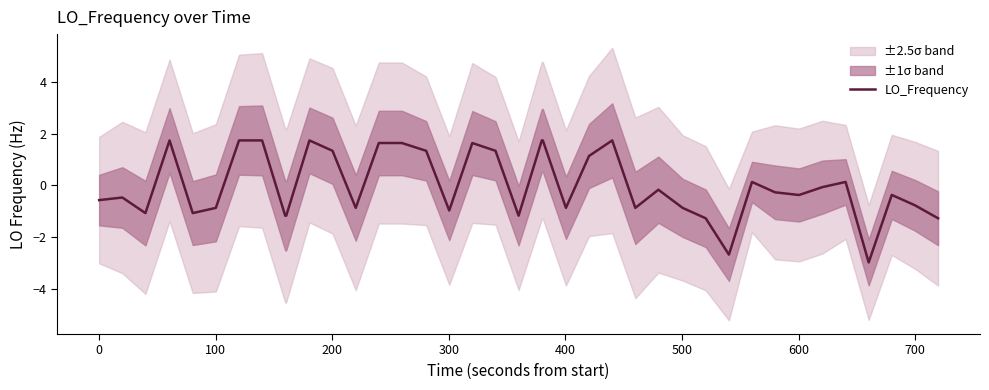

What is the lowest value of the LO_Frequency series?

-3.0